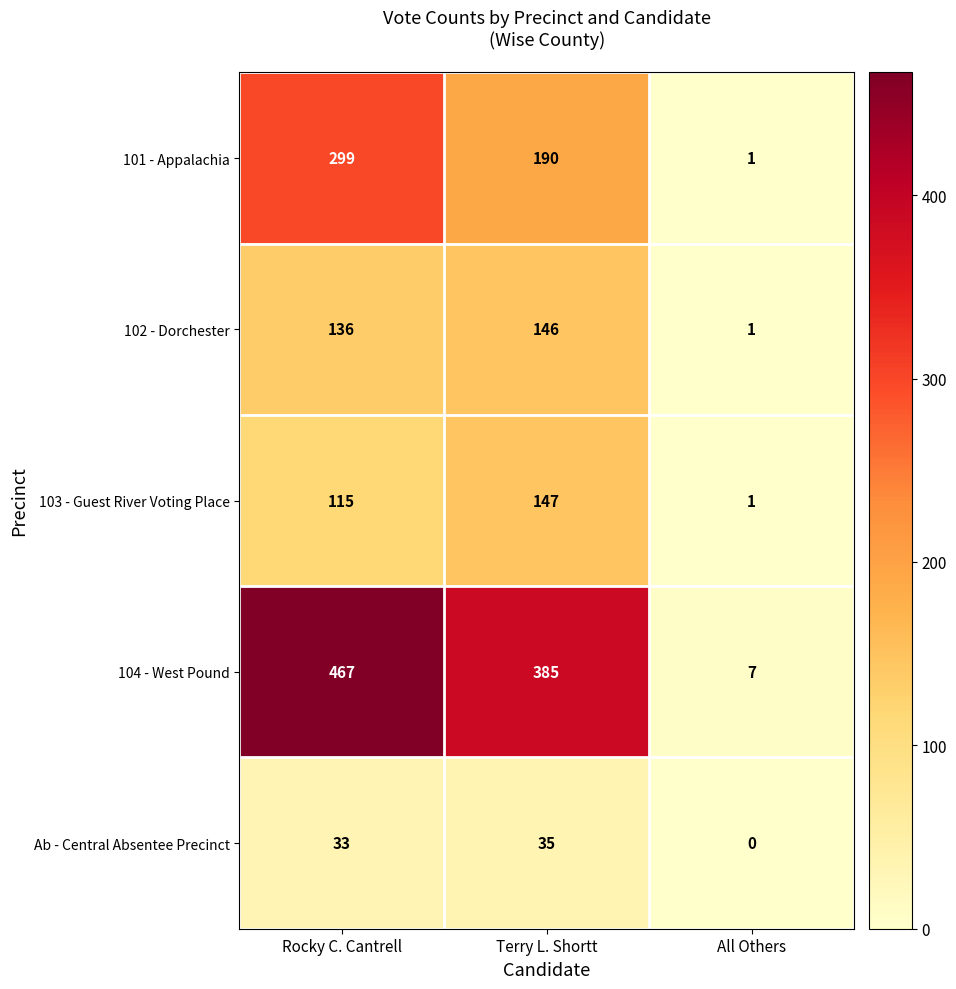

Which series has the widest spread of values?

104 - West Pound